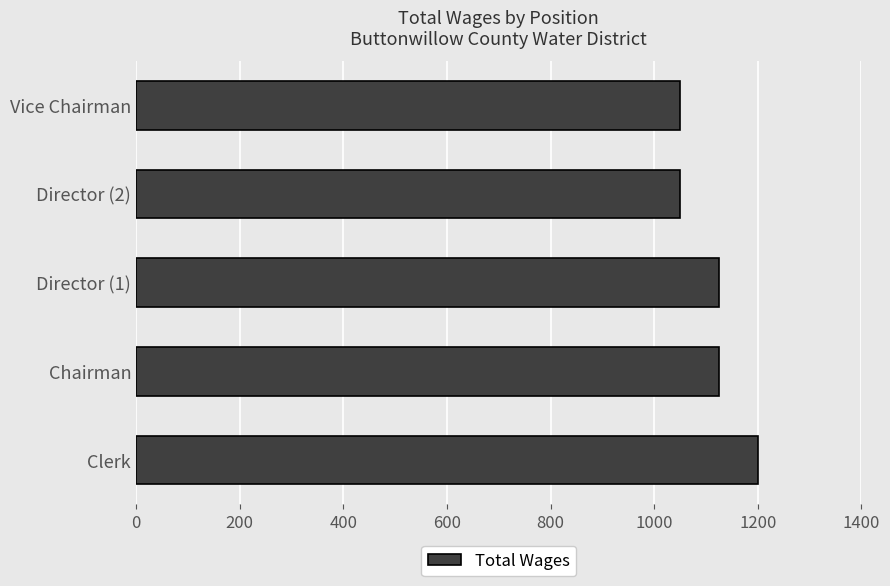

Which label corresponds to the largest value in the chart?

Clerk